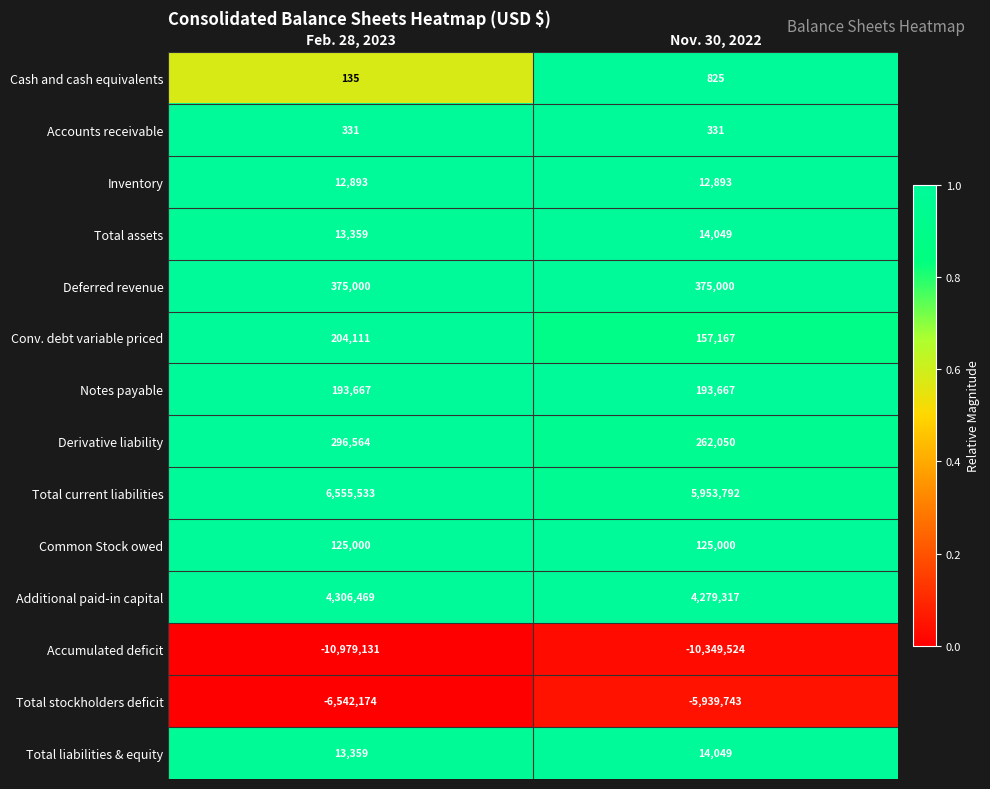

What is the sum of the Notes payable values at Nov. 30, 2022 and Feb. 28, 2023?

387334